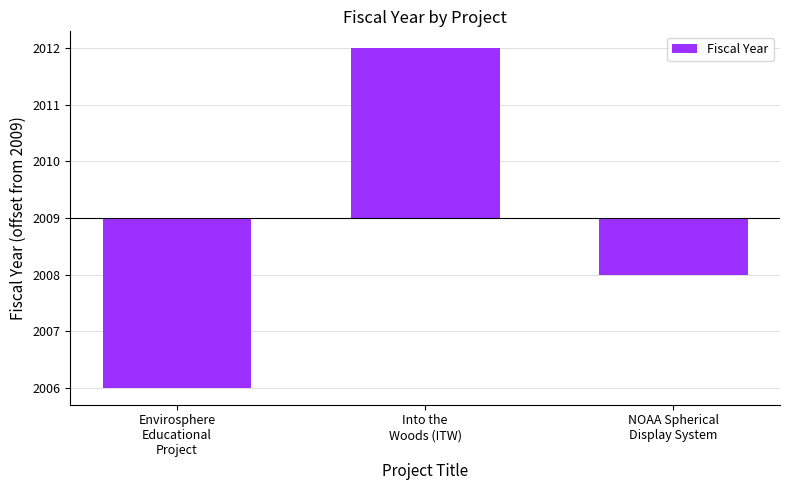

List the labels in order of value, largest first.

Into the
Woods (ITW), NOAA Spherical
Display System, Envirosphere
Educational
Project